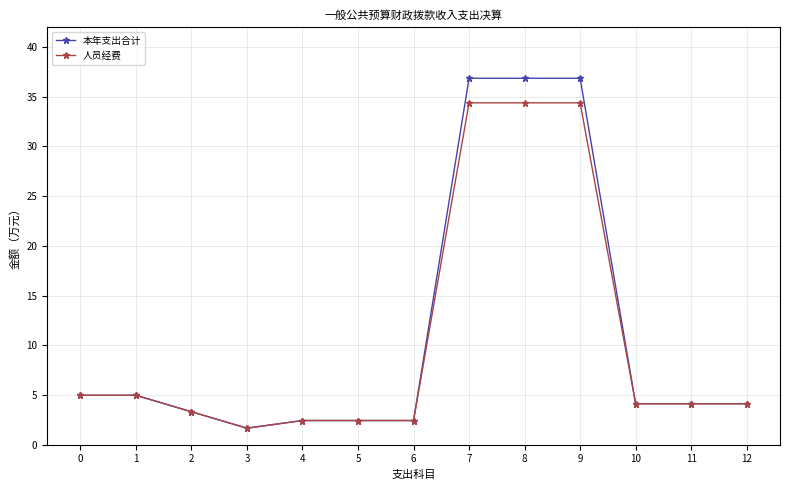

Is it true that 本年支出合计 equals 4.1 at 12?

True